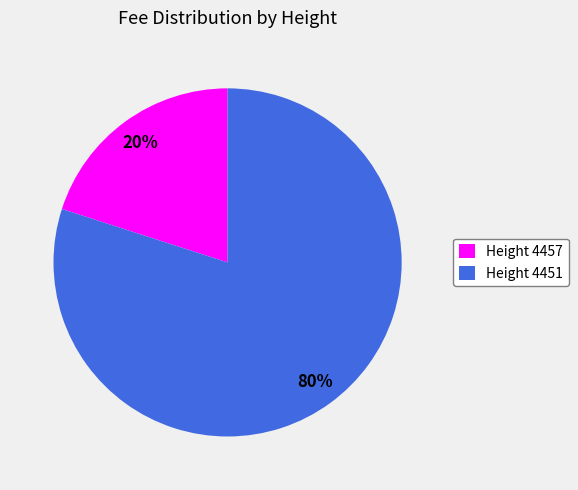

Which category accounts for the majority?

Height 4451